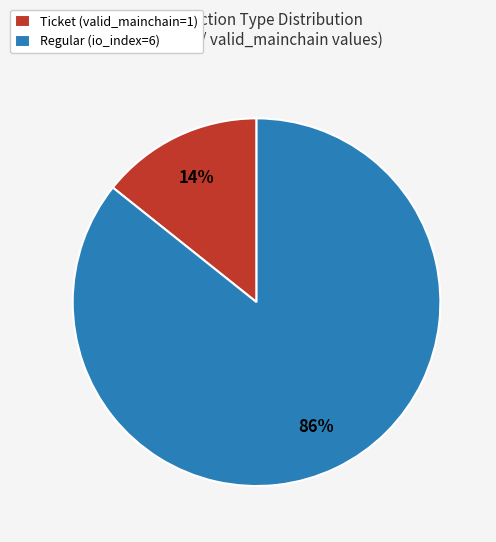

To the nearest percent, what percentage of the pie is Regular (io_index=6)?

86%